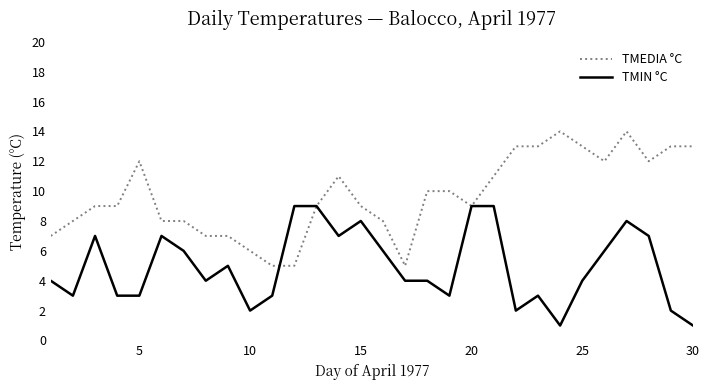

List the series in order of their peak value, highest first.

TMEDIA °C, TMIN °C